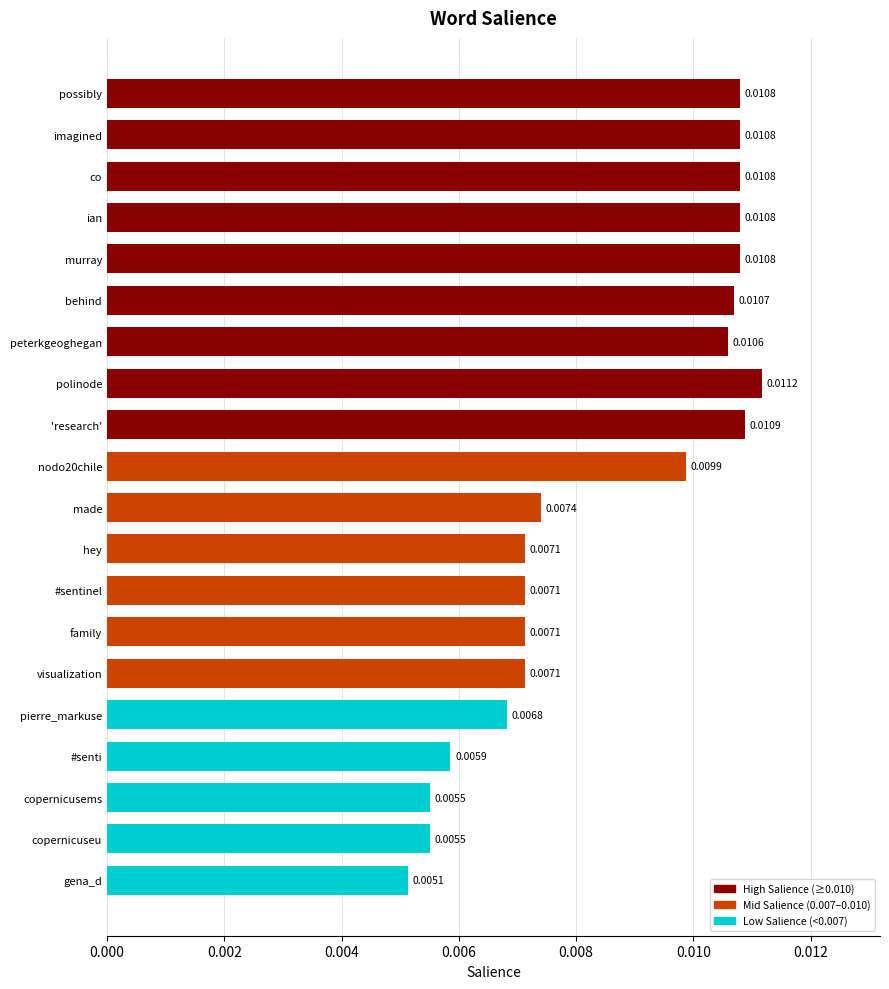

Where is the data nearest to the value 0?

gena_d